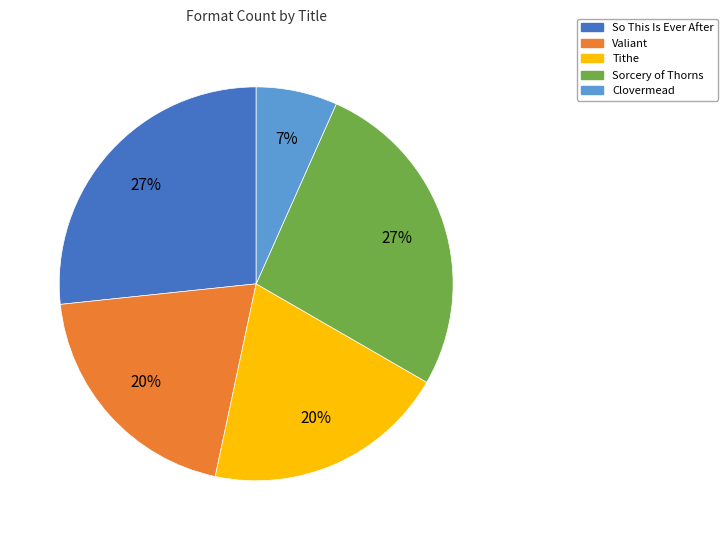

The Sorcery of Thorns slice represents 17% of the pie. True or false?

False